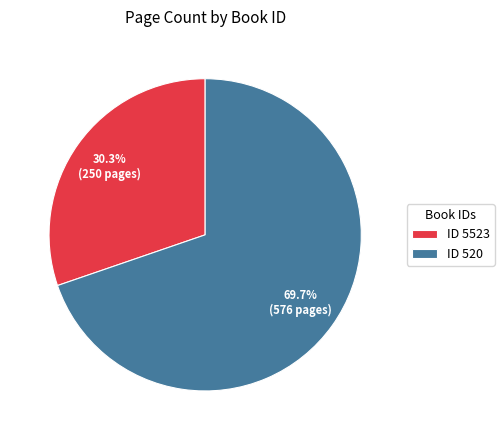

Rank the categories by value from highest to lowest.

ID 520, ID 5523